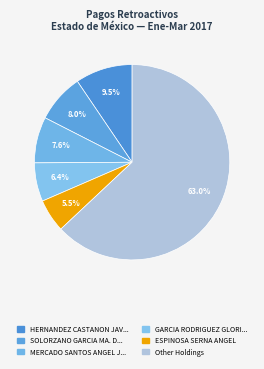

How many slices are in this pie chart?

6